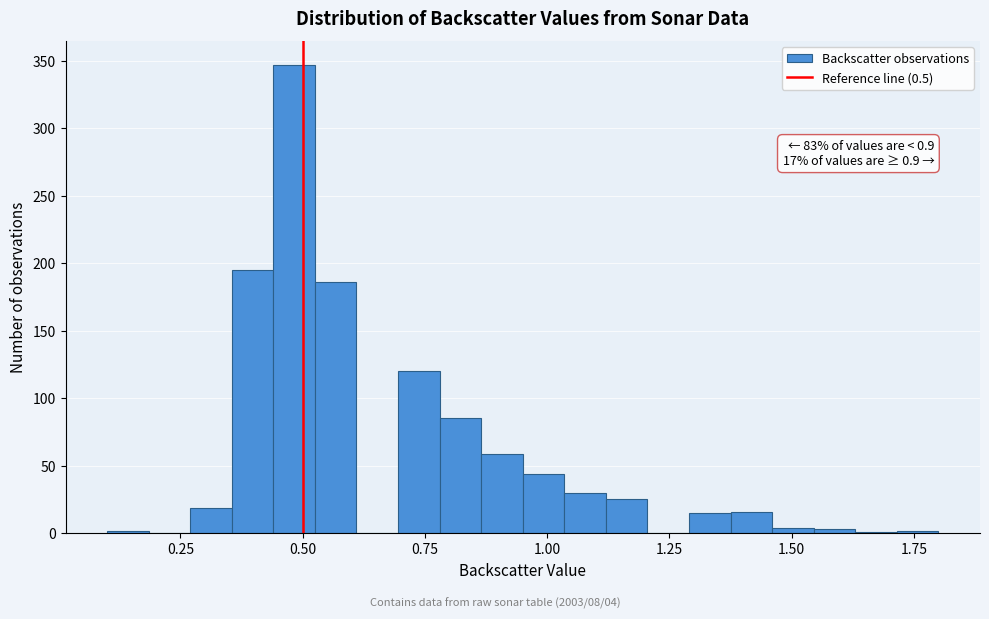

Around what value on the x-axis is the tallest bar? Give the approximate position of its centre, as read against the axis.

0.50